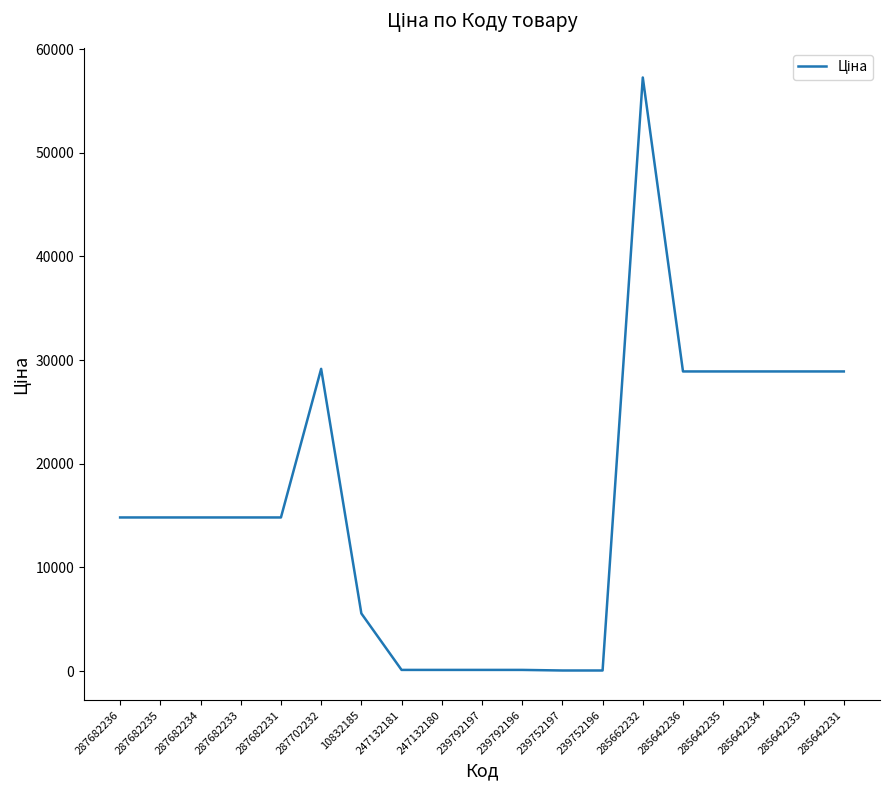

What is the difference between the maximum and minimum values?

57202.1